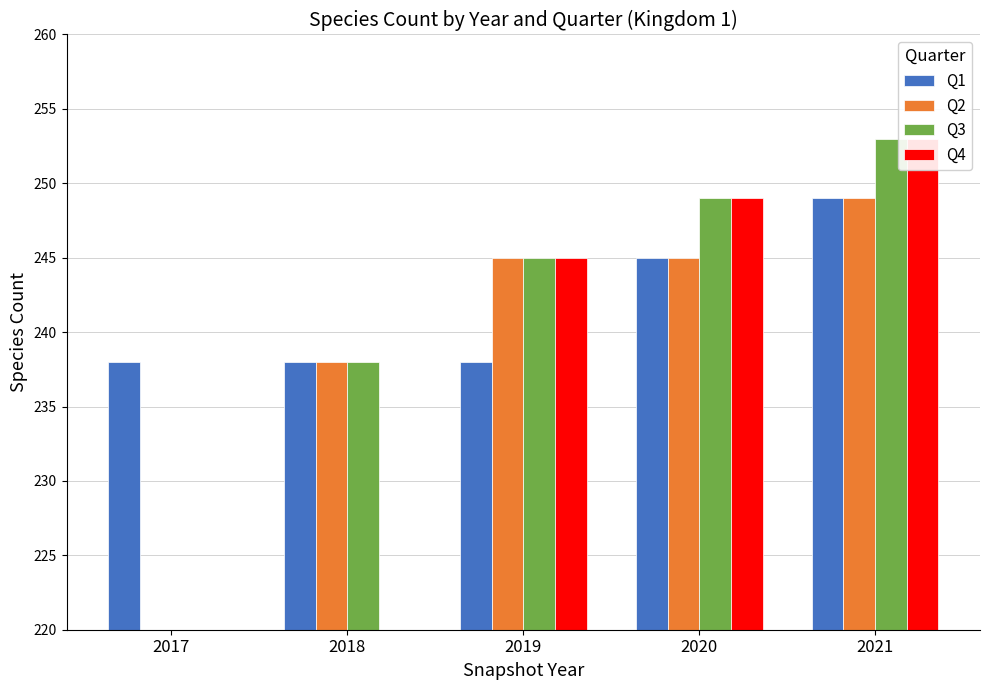

Is it true that Q3 equals 245 at 2019?

True